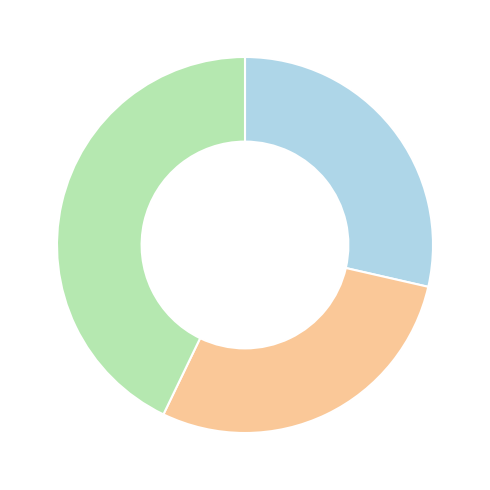

Is there any slice that represents more than half of the pie?

No